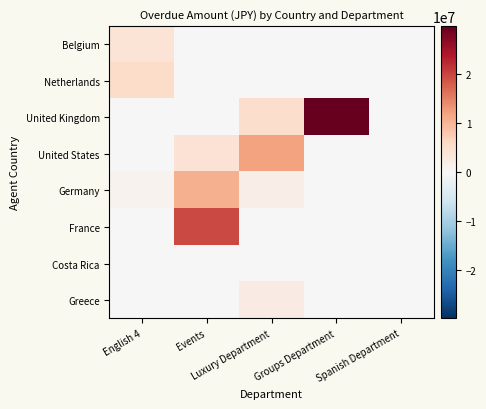

Which series has the largest total across all categories?

United Kingdom